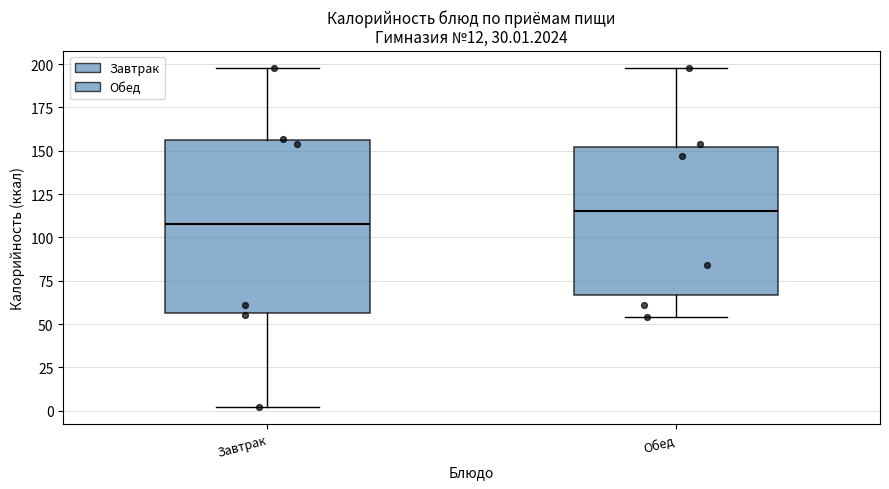

Which box is the tallest, from its lower edge to its upper edge?

Завтрак